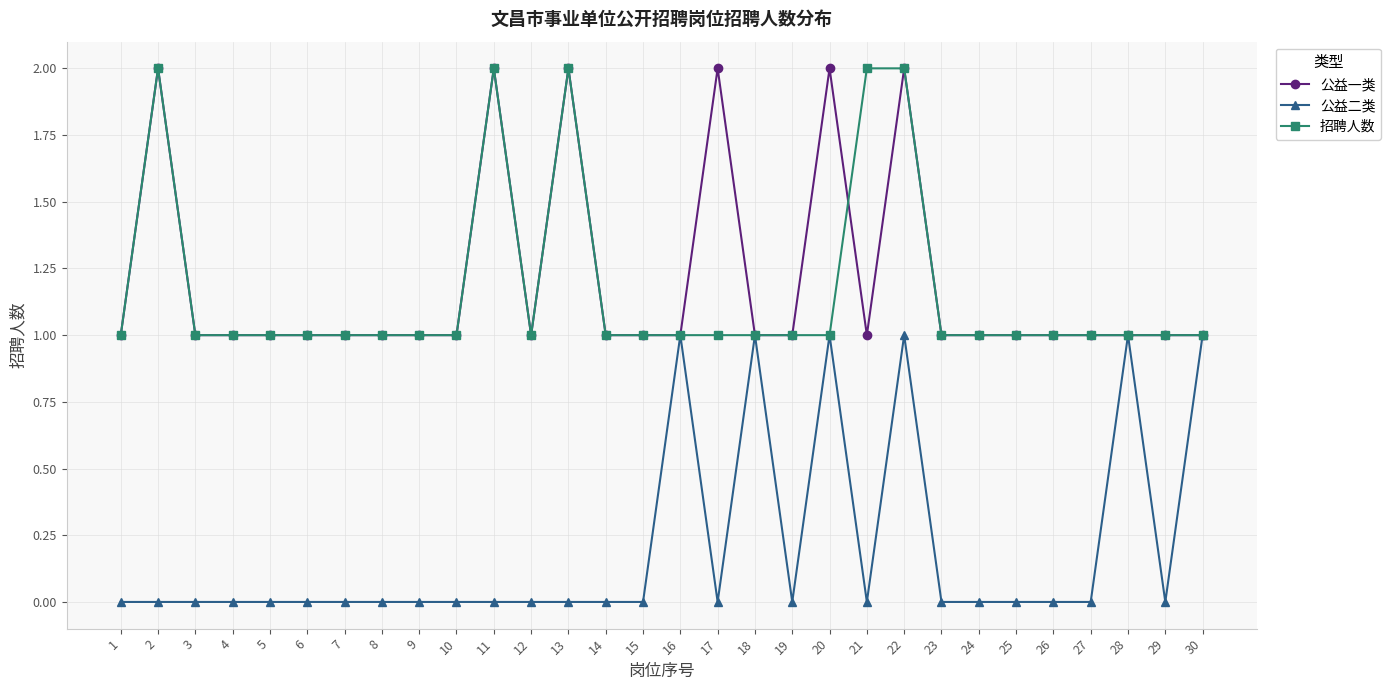

True or false: 公益二类 has more than 1 points higher than both neighbors.

True